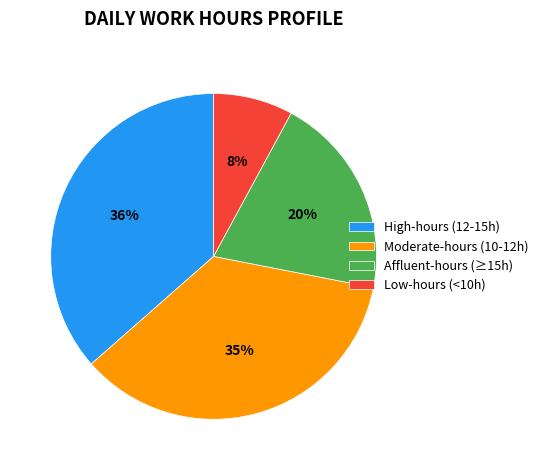

True or false: Moderate-hours (10-12h) accounts for 24% of the total.

False